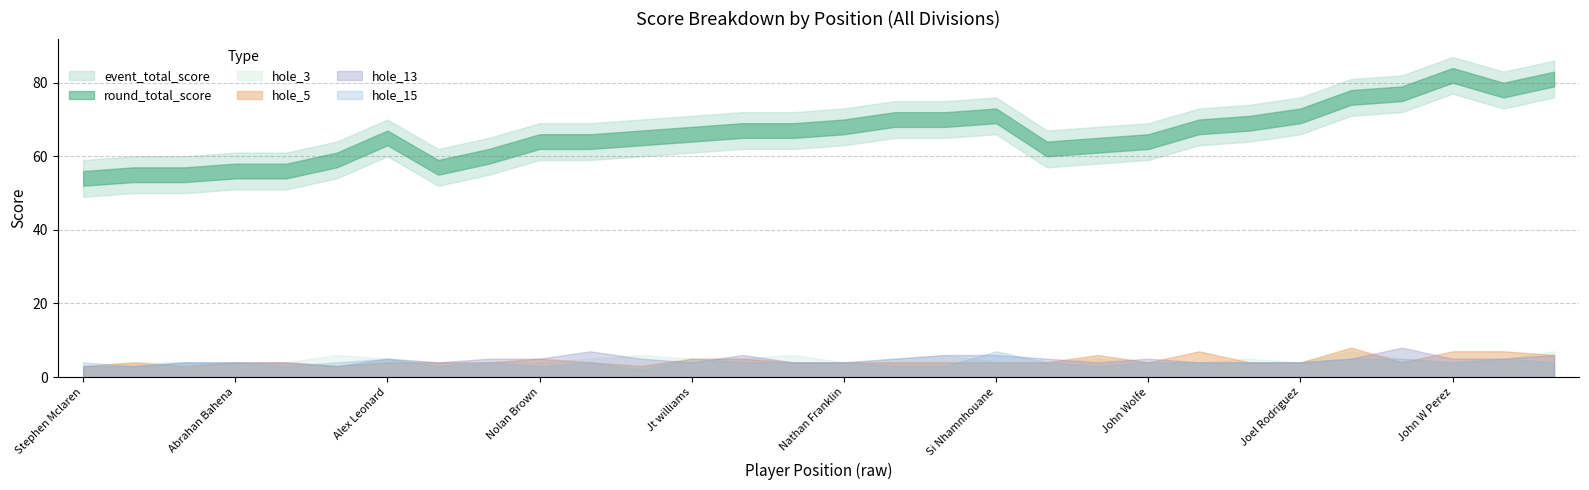

True or false: hole_3 has a value of 6 at 6.

True